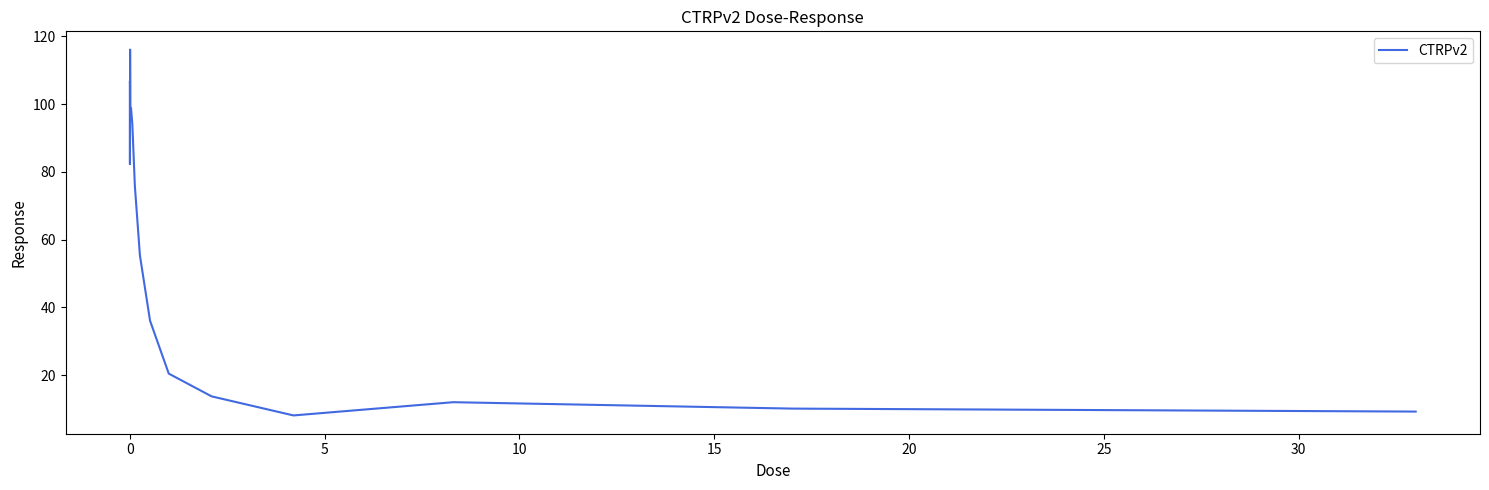

What is the difference between the maximum and minimum values?

108.0